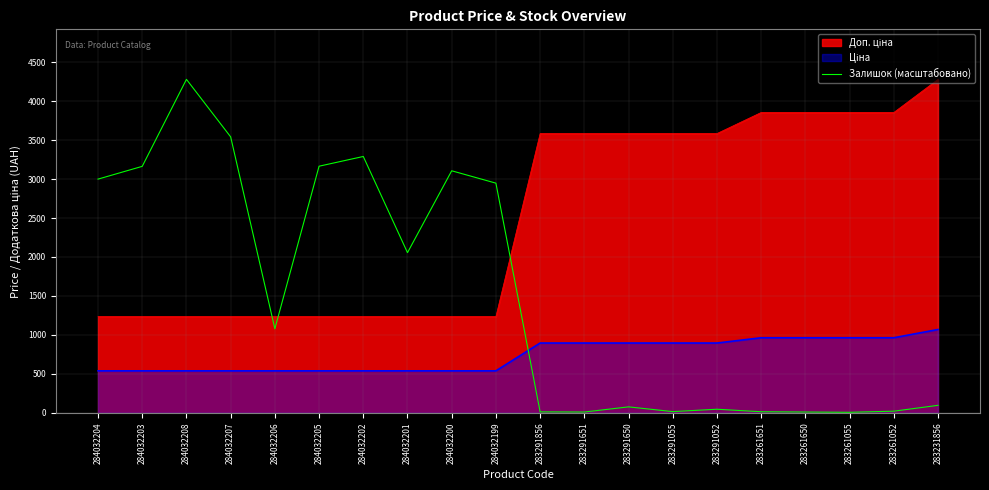

What is the total value across all series at 284032203?

4937.3